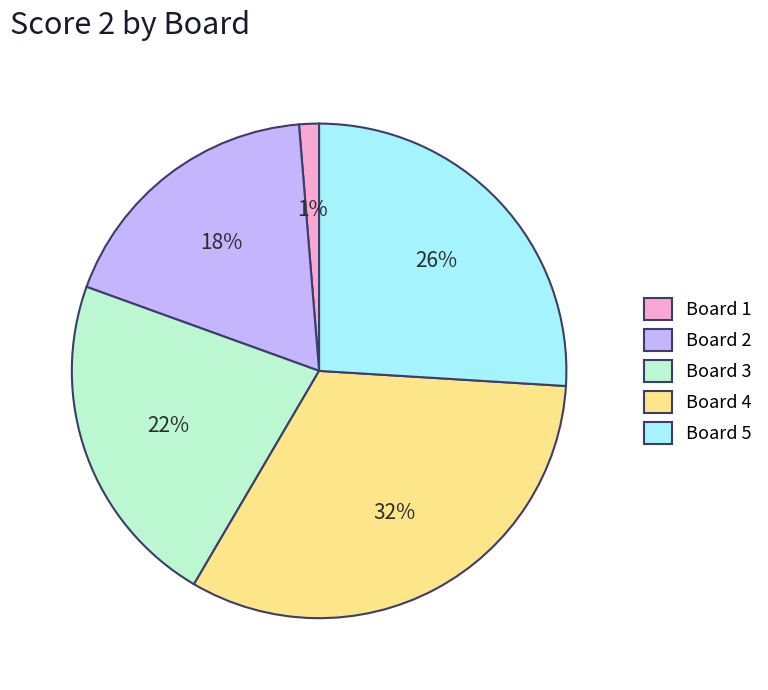

Is the sum of Board 3 and Board 5 greater than half?

No